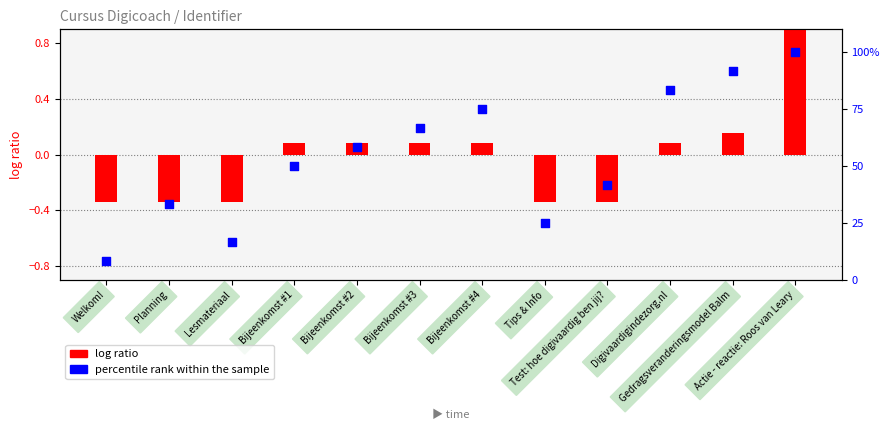

What is the total value across all series at Digivaardigindezorg.nl?

83.4